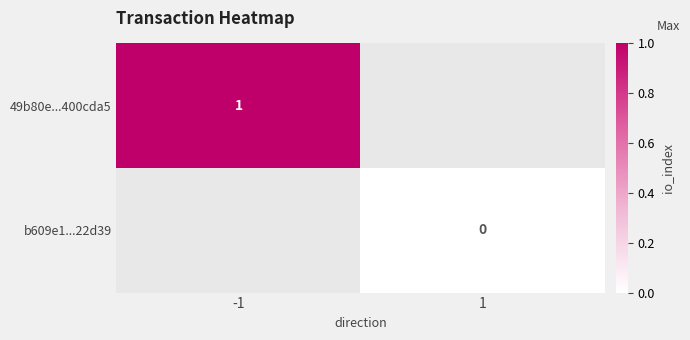

Rank the series by their average value, from highest to lowest.

49b80e...400cda5, b609e1...22d39